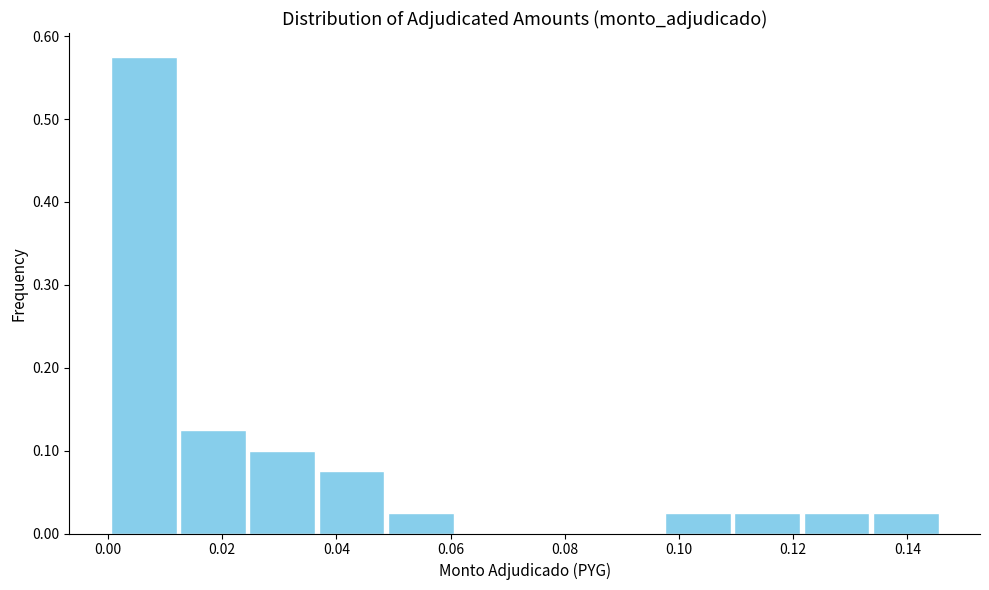

Which range on the x-axis has the tallest bar?

0.000 to 0.012